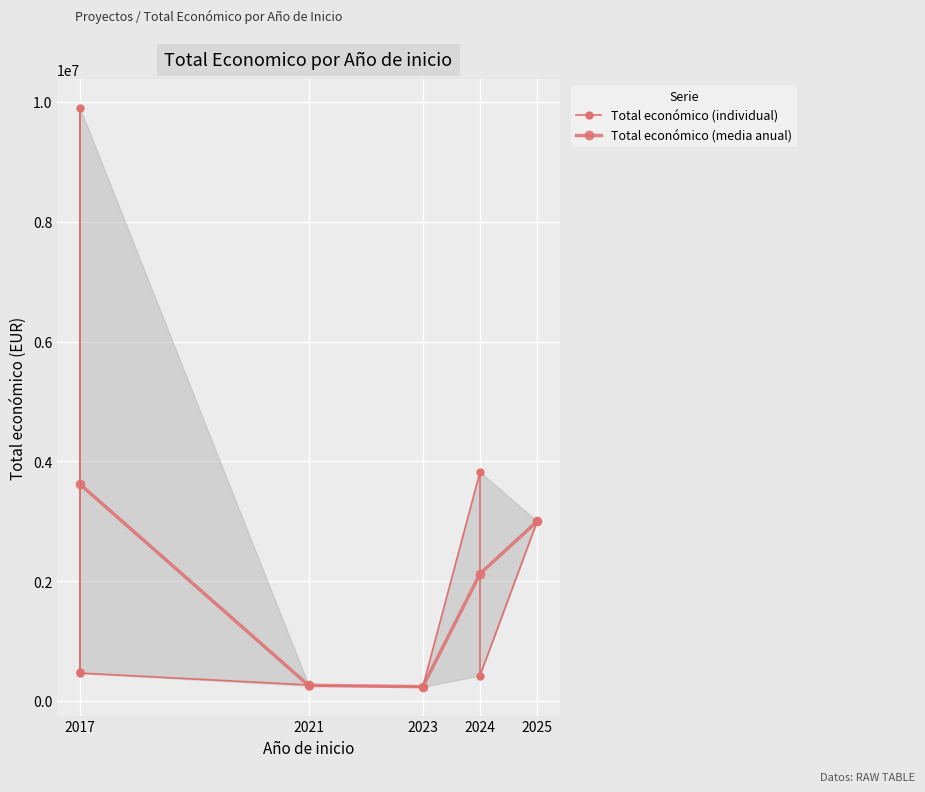

What is the difference between the maximum and second lowest values?

9644693